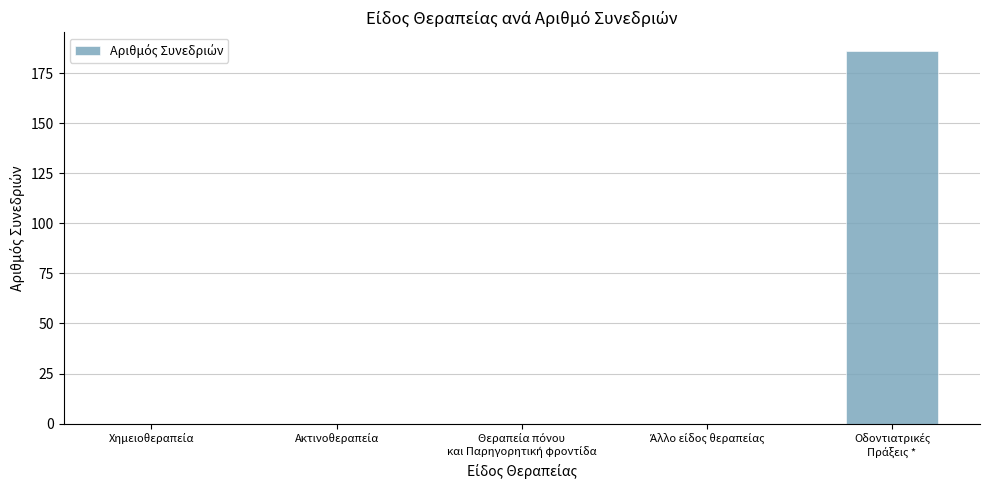

What is the average value?

37